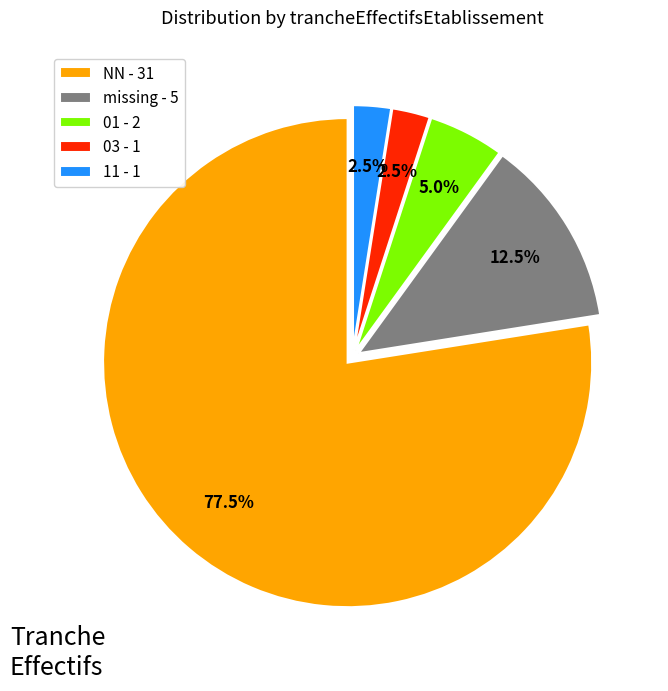

To the nearest percent, what is the average slice percentage?

20%